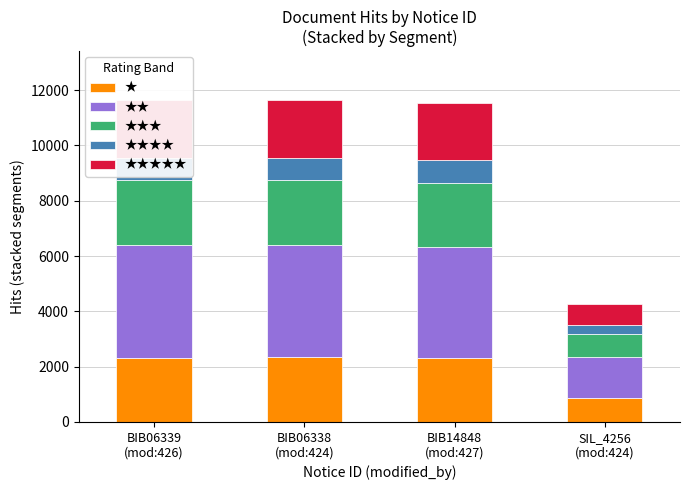

What is the difference between the maximum and minimum values in the ★ series?

1480.8